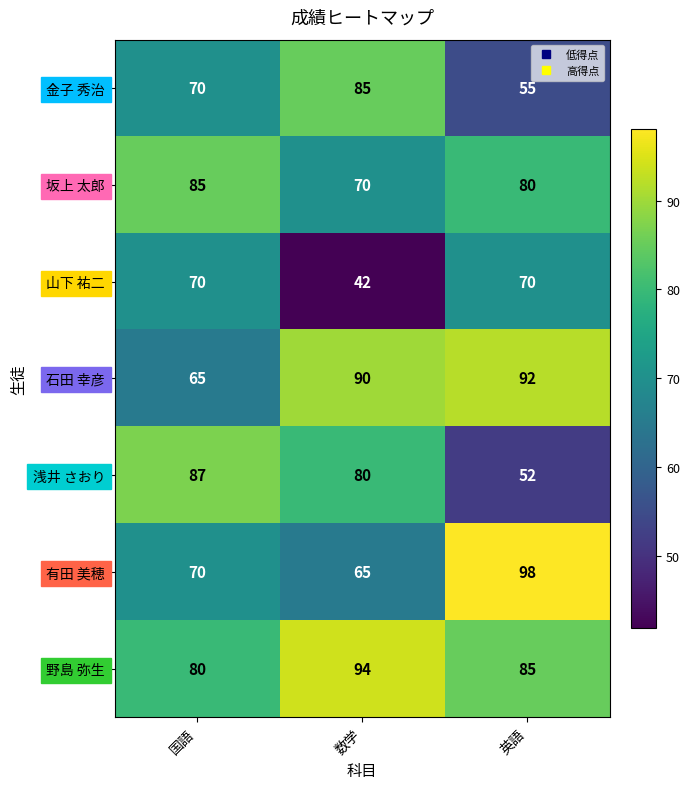

What is the difference between the highest and lowest values at 英語?

46